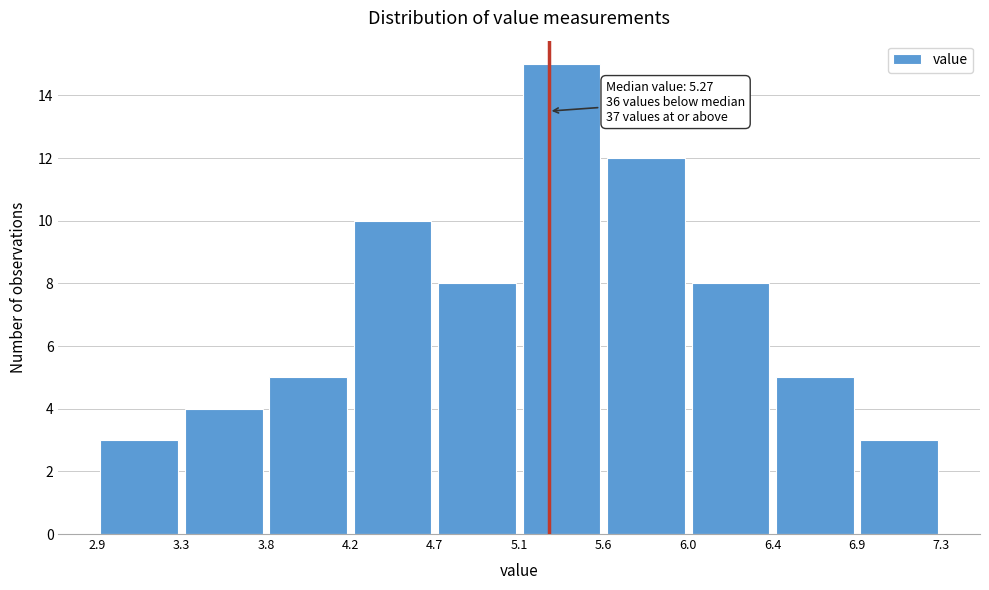

Over which range of the x-axis is the bar tallest?

5.1 to 5.6